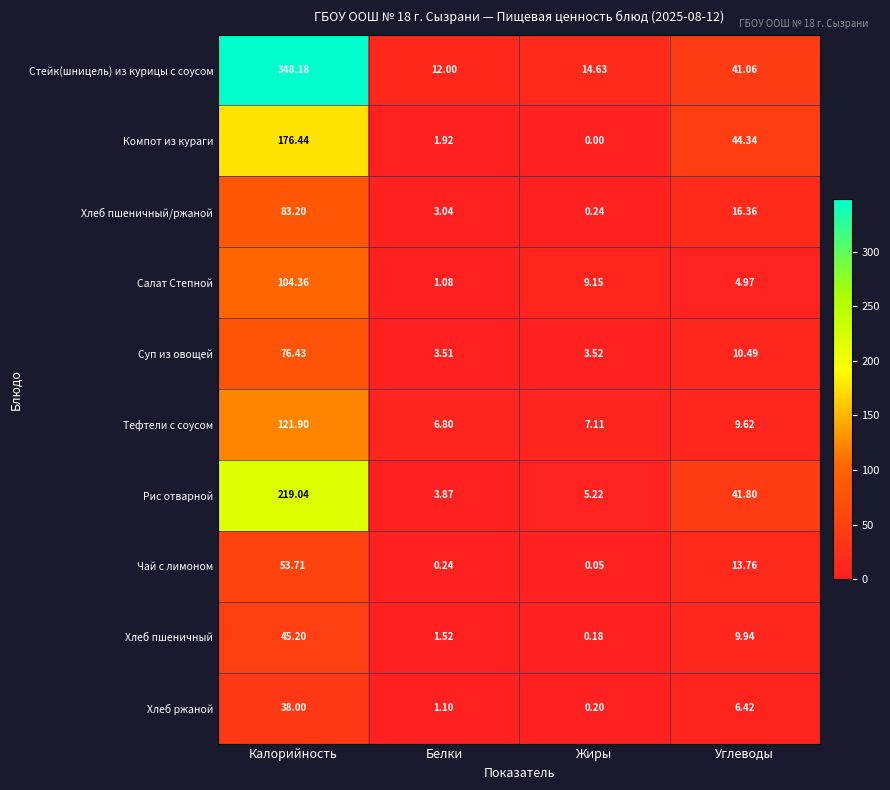

At which label does Хлеб ржаной reach its minimum?

Жиры